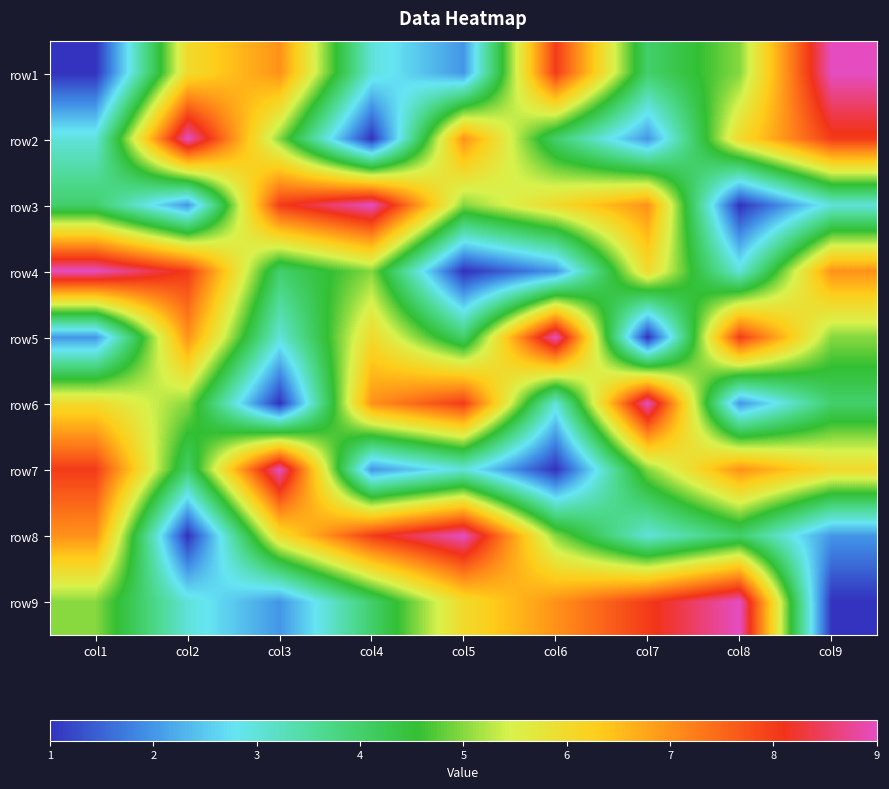

Rank the series at col9 from highest to lowest value.

row1, row2, row4, row7, row5, row6, row3, row8, row9